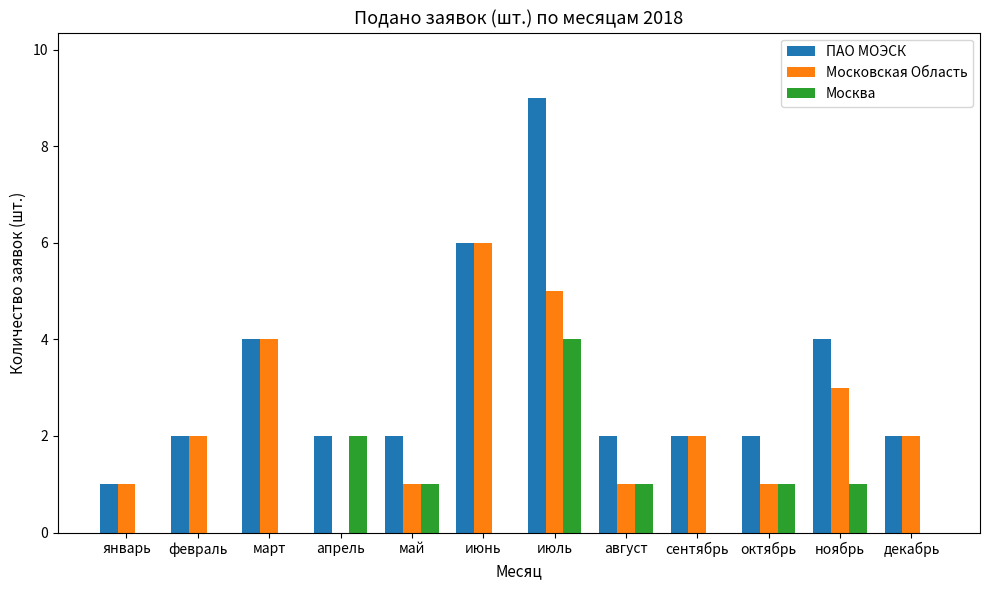

The value of Москва at октябрь is 1. True or false?

True